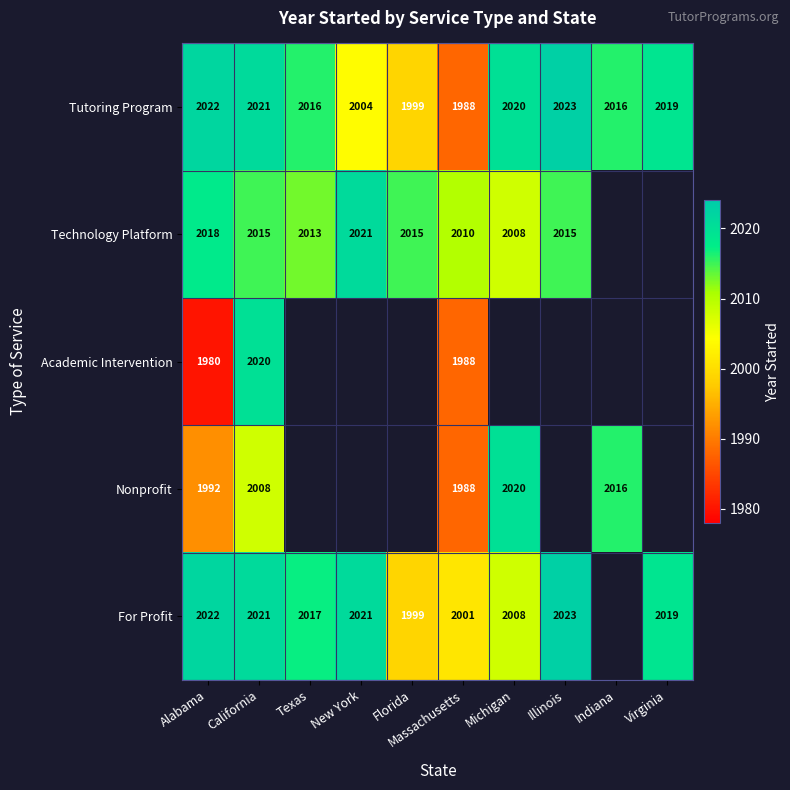

What is the sum of all Tutoring Program values?

20128